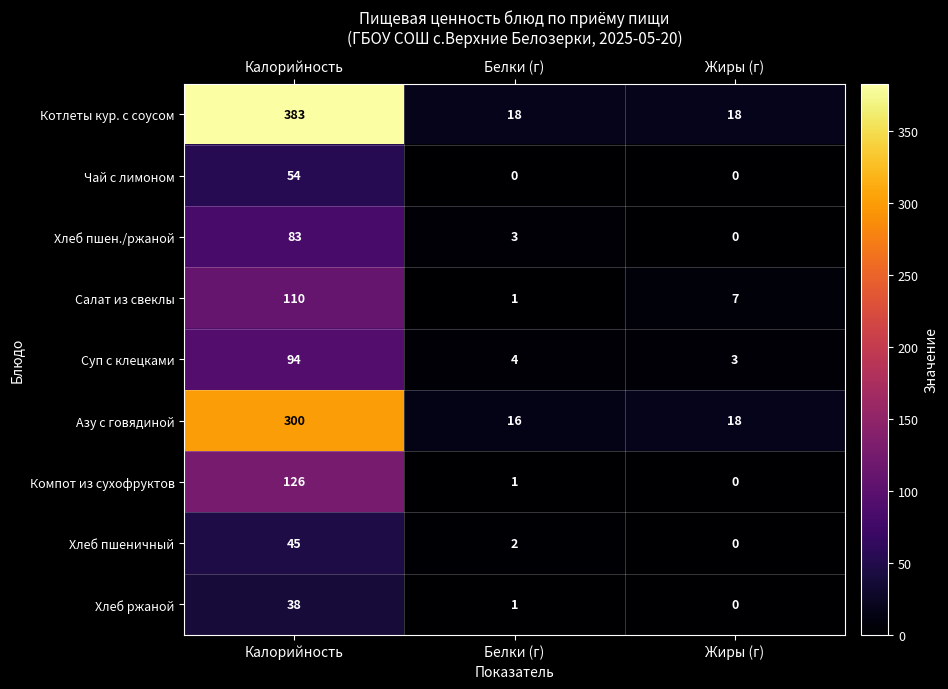

Between Калорийность and Белки (г), which series saw the biggest shift?

Котлеты кур. с соусом